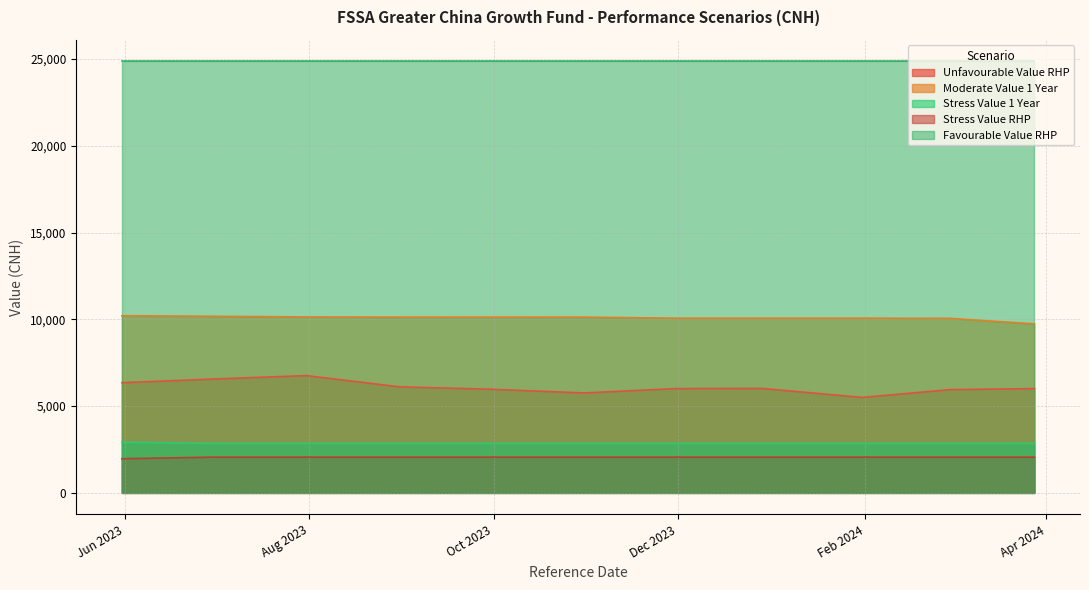

What is the maximum value shown in the chart?

24870